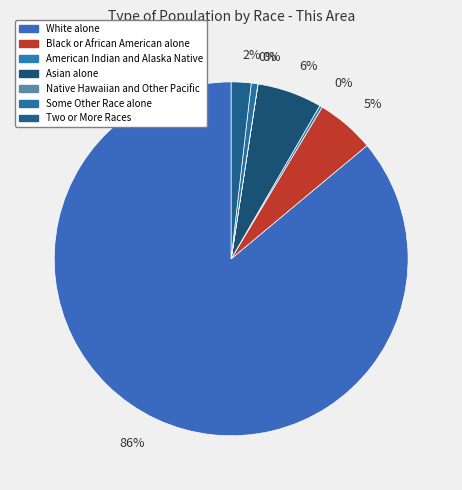

To the nearest percent, what is the difference between the largest and smallest slice percentages?

86%